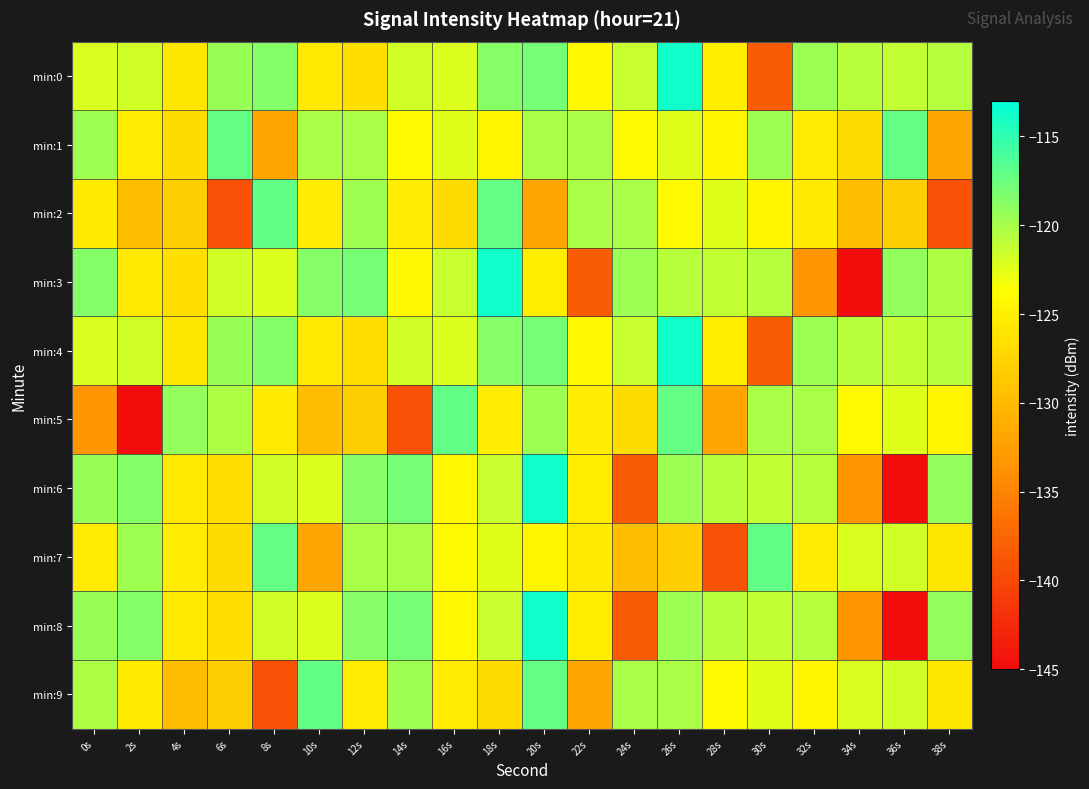

Reading right to left, transcribe all the data shown in this chart.

min:0: 38s=-120.6	36s=-121.1	34s=-120.7	32s=-119.5	30s=-138.3	28s=-125.3	26s=-113.7	24s=-121.4	22s=-124.3	20s=-117.9	18s=-118.6	16s=-122.2	14s=-121.7	12s=-126.6	10s=-125.6	8s=-118.6	6s=-119.4	4s=-125.9	2s=-121.7	0s=-122.2
min:1: 38s=-131.9	36s=-117.2	34s=-126.8	32s=-125.4	30s=-119.6	28s=-124.5	26s=-122.3	24s=-124.2	22s=-120.1	20s=-120.1	18s=-124.5	16s=-122.3	14s=-124.2	12s=-120.1	10s=-120.1	8s=-131.9	6s=-117.2	4s=-126.8	2s=-125.4	0s=-119.6
min:2: 38s=-139.2	36s=-128.2	34s=-129.8	32s=-125.4	30s=-124.5	28s=-122.3	26s=-124.2	24s=-120.1	22s=-120.1	20s=-131.9	18s=-117.2	16s=-126.8	14s=-125.4	12s=-119.6	10s=-125.4	8s=-117.1	6s=-139.2	4s=-128.2	2s=-129.8	0s=-125.4
min:3: 38s=-120.3	36s=-119.2	34s=-144.9	32s=-133.5	30s=-120.6	28s=-121.1	26s=-120.7	24s=-119.5	22s=-138.3	20s=-125.3	18s=-113.7	16s=-121.4	14s=-124.3	12s=-117.9	10s=-118.6	8s=-122.2	6s=-121.7	4s=-126.6	2s=-125.6	0s=-118.6
min:4: 38s=-120.6	36s=-121.1	34s=-120.7	32s=-119.5	30s=-138.3	28s=-125.3	26s=-113.7	24s=-121.4	22s=-124.3	20s=-117.9	18s=-118.6	16s=-122.2	14s=-121.7	12s=-126.6	10s=-125.6	8s=-118.6	6s=-119.4	4s=-125.9	2s=-121.7	0s=-122.2
min:5: 38s=-124.5	36s=-122.3	34s=-124.2	32s=-120.1	30s=-120.1	28s=-131.9	26s=-117.2	24s=-126.8	22s=-125.4	20s=-119.6	18s=-125.4	16s=-117.1	14s=-139.2	12s=-128.2	10s=-129.8	8s=-125.4	6s=-120.3	4s=-119.2	2s=-144.9	0s=-133.5
min:6: 38s=-119.2	36s=-144.9	34s=-133.5	32s=-120.6	30s=-121.1	28s=-120.7	26s=-119.5	24s=-138.3	22s=-125.3	20s=-113.7	18s=-121.4	16s=-124.3	14s=-117.9	12s=-118.6	10s=-122.2	8s=-121.7	6s=-126.6	4s=-125.6	2s=-118.6	0s=-119.4
min:7: 38s=-125.9	36s=-121.7	34s=-122.2	32s=-125.4	30s=-117.1	28s=-139.2	26s=-128.2	24s=-129.8	22s=-125.4	20s=-124.5	18s=-122.3	16s=-124.2	14s=-120.1	12s=-120.1	10s=-131.9	8s=-117.2	6s=-126.8	4s=-125.4	2s=-119.6	0s=-125.4
min:8: 38s=-119.2	36s=-144.9	34s=-133.5	32s=-120.6	30s=-121.1	28s=-120.7	26s=-119.5	24s=-138.3	22s=-125.3	20s=-113.7	18s=-121.4	16s=-124.3	14s=-117.9	12s=-118.6	10s=-122.2	8s=-121.7	6s=-126.6	4s=-125.6	2s=-118.6	0s=-119.4
min:9: 38s=-125.9	36s=-121.7	34s=-122.2	32s=-124.5	30s=-122.3	28s=-124.2	26s=-120.1	24s=-120.1	22s=-131.9	20s=-117.2	18s=-126.8	16s=-125.4	14s=-119.6	12s=-125.4	10s=-117.1	8s=-139.2	6s=-128.2	4s=-129.8	2s=-125.4	0s=-120.3